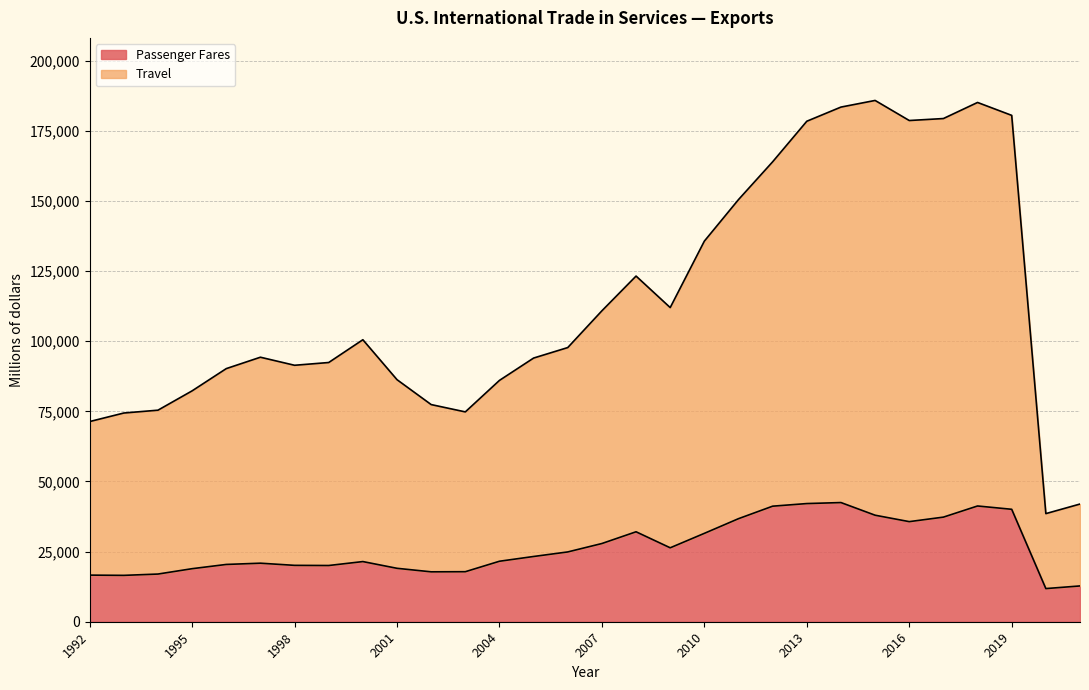

What is the difference between the Passenger Fares values at 2013 and 2011?

5386